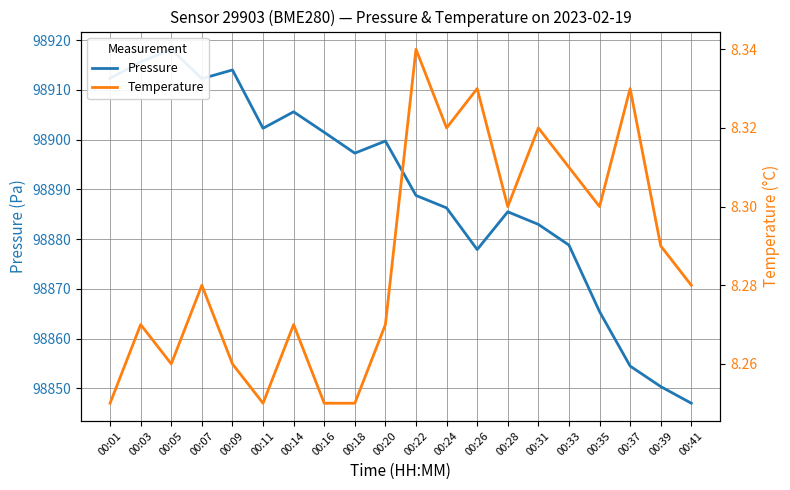

At which category is the sum across all series the highest?

00:05